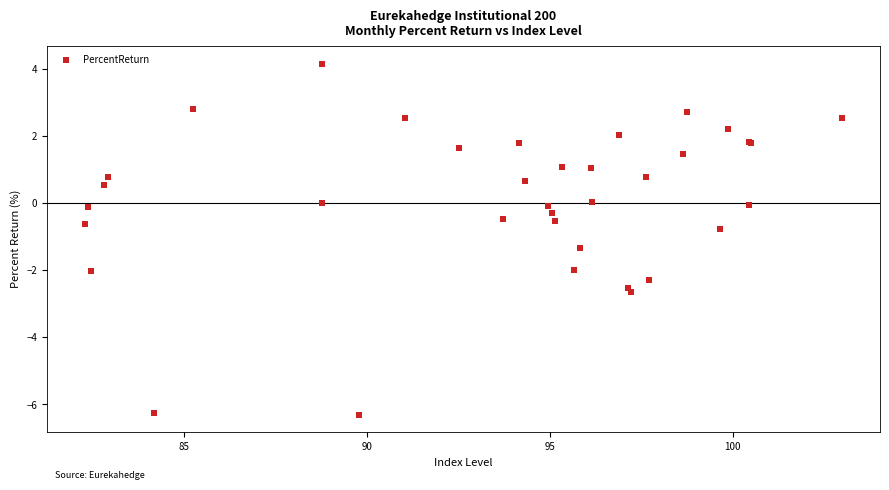

What Y value in the scatter plot is closest to -1?

-0.8